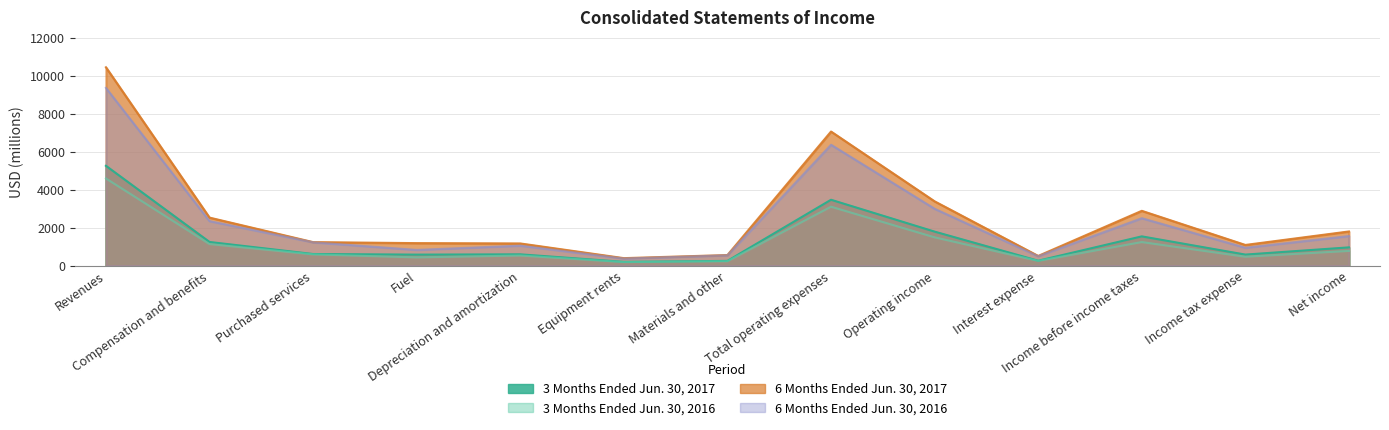

What is the sum of all 6 Months Ended Jun. 30, 2017 values?

34196